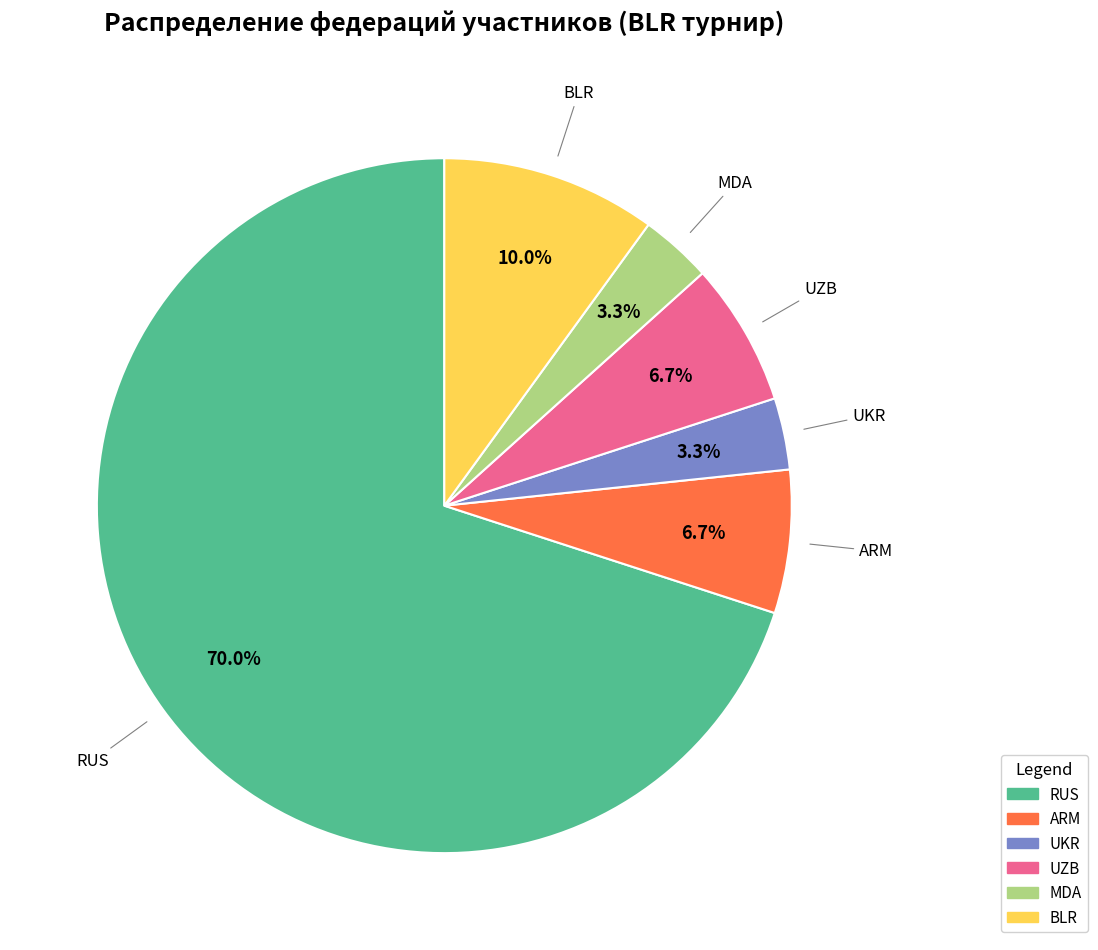

To the nearest percent, what is the average slice percentage?

17%